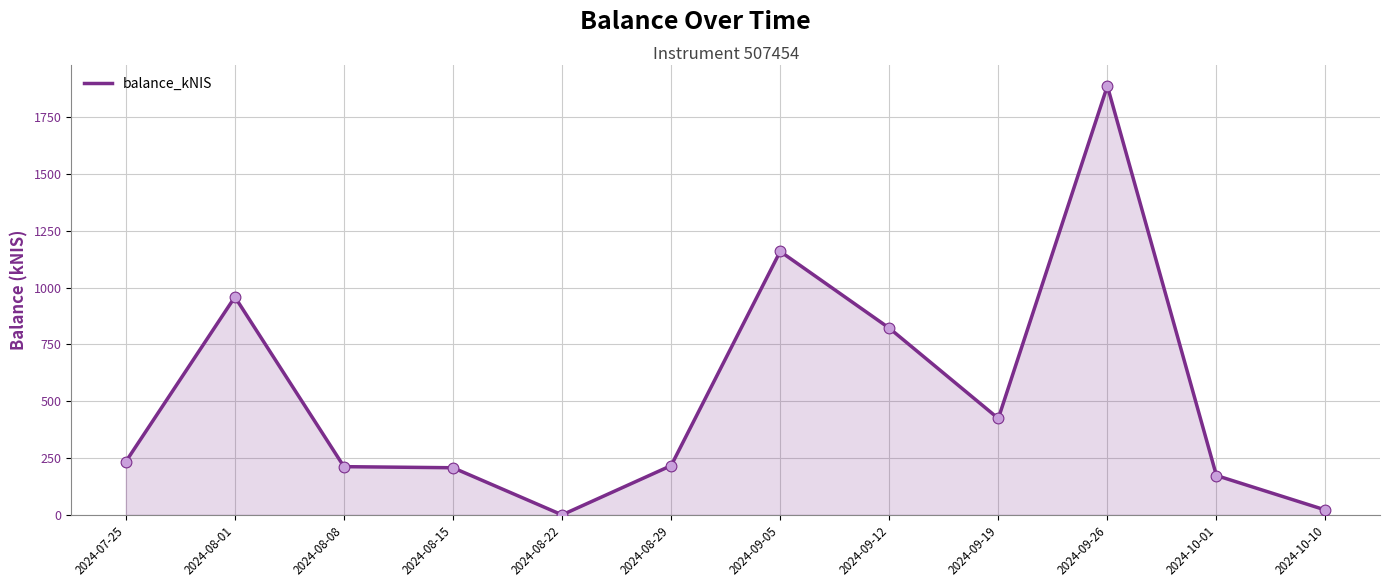

Approximately how many times larger is the value at 2024-10-01 compared to 2024-08-29?

0.8